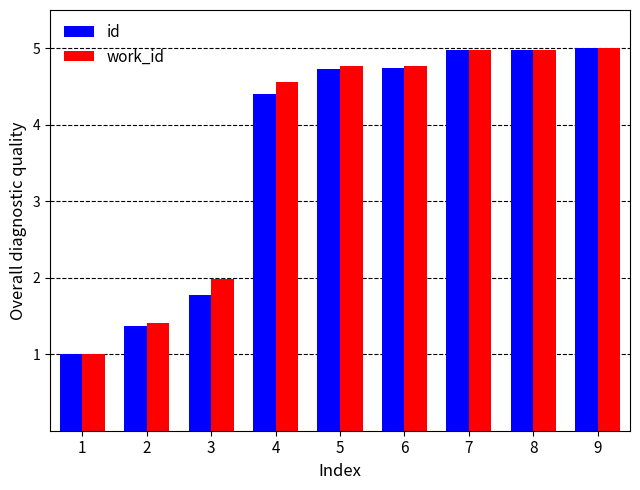

What are all the series names shown in the legend?

id, work_id